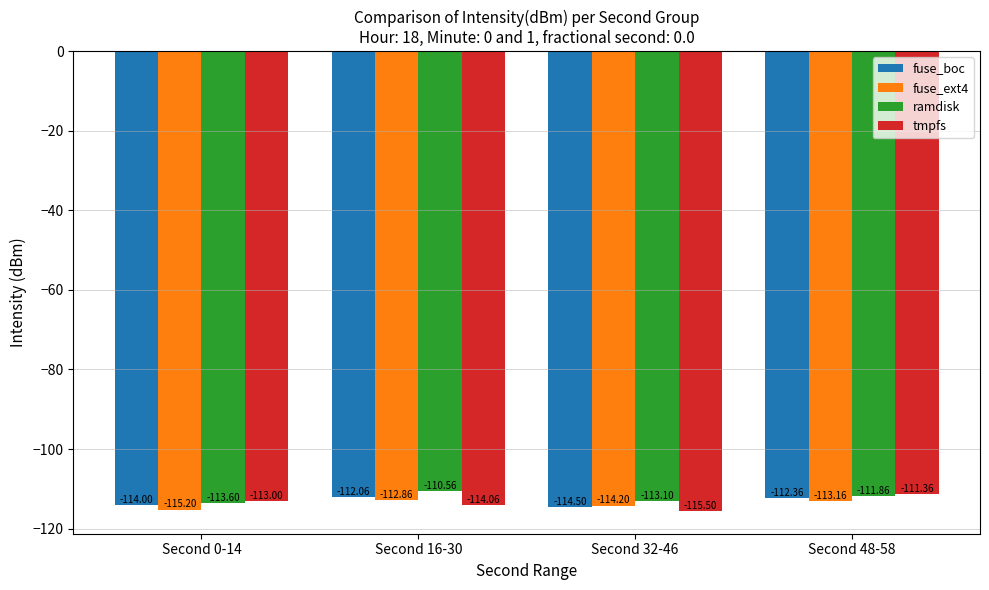

Which series has the largest total across all categories?

ramdisk